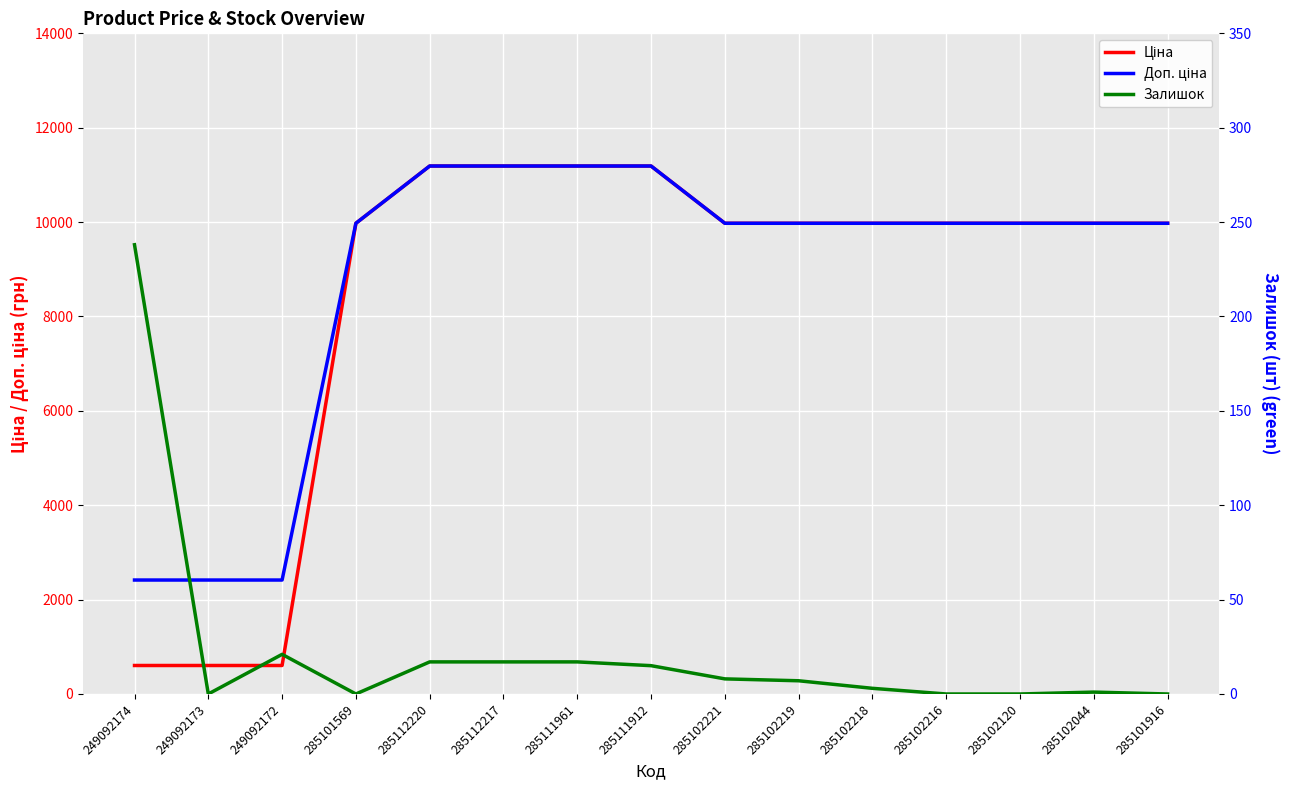

At which label does Ціна reach its peak?

285112220